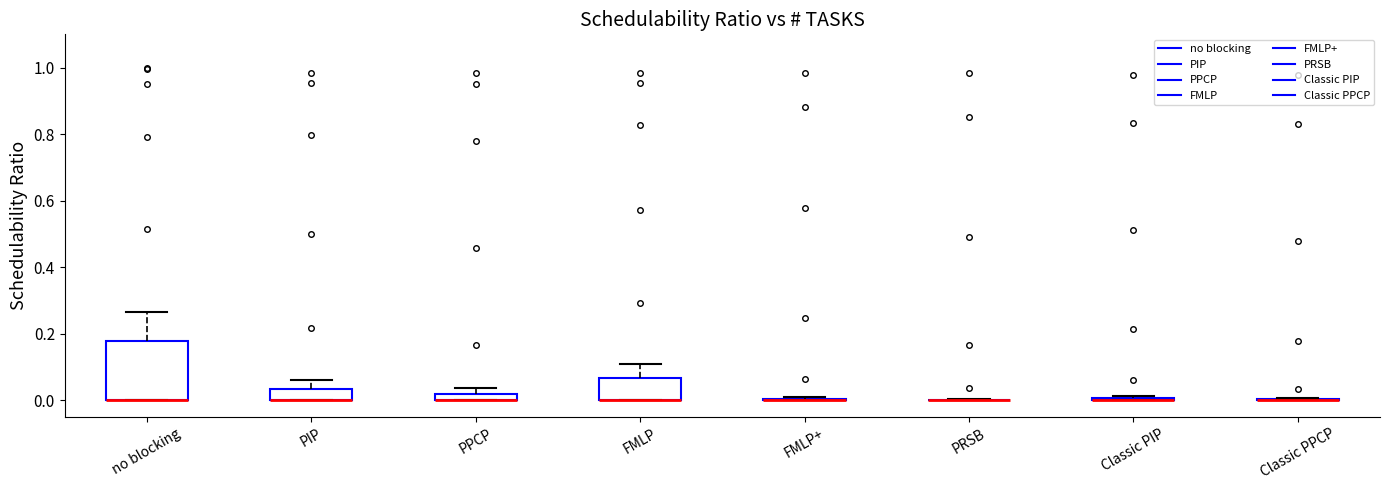

Comparing the boxes themselves (not the whiskers), which one is the tallest?

no blocking